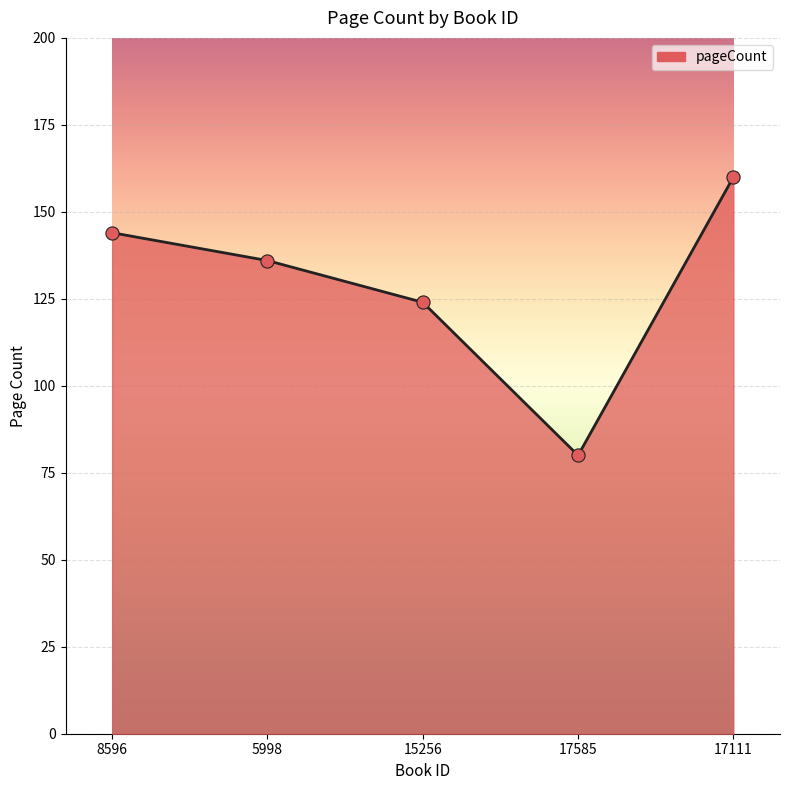

What is the change in value from 8596 to 5998?

-8